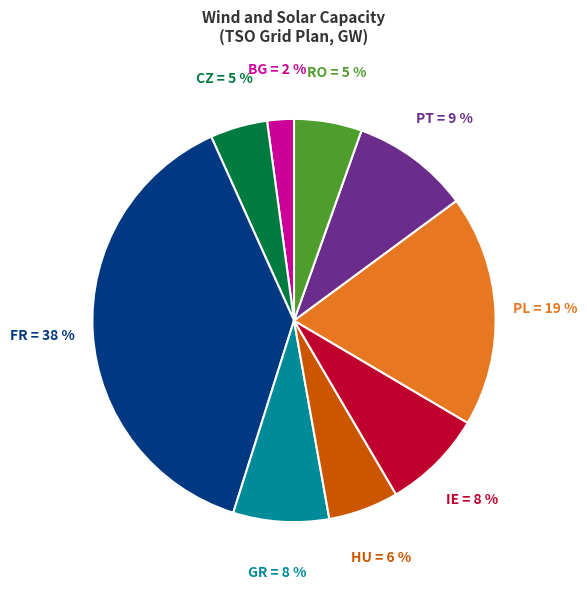

To the nearest percent, what is the average slice percentage?

11%